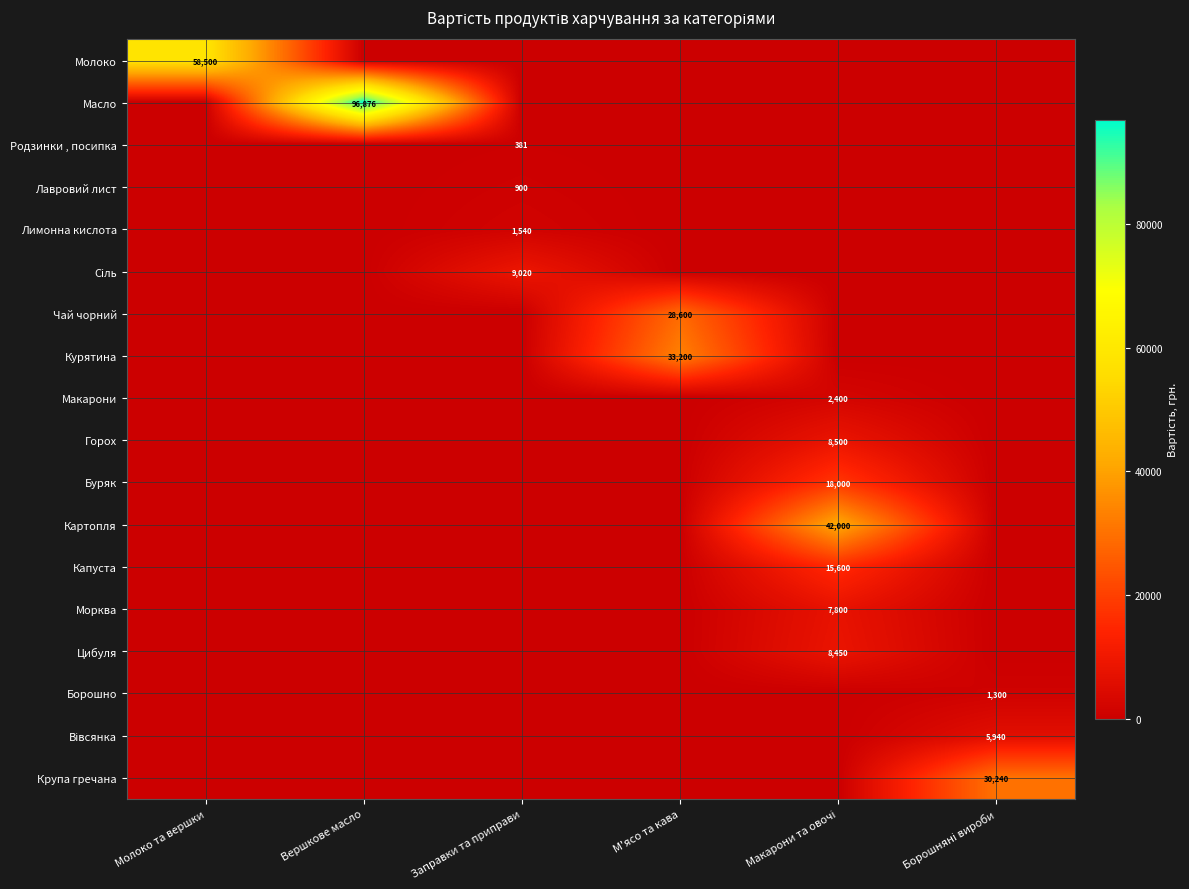

Is it true that Масло equals 151224 at Вершкове масло?

False